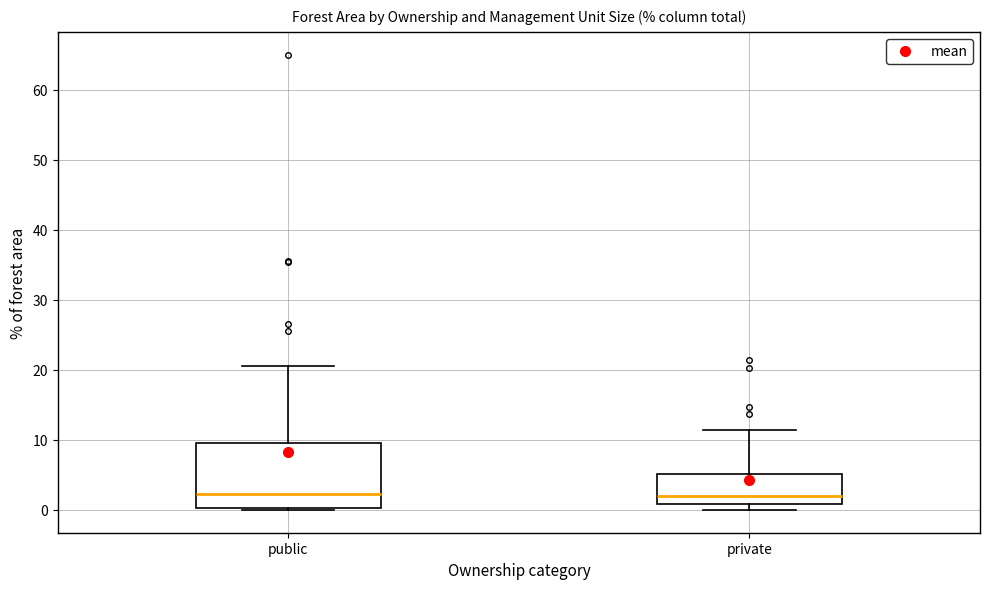

Which box is the tallest, from its lower edge to its upper edge?

public